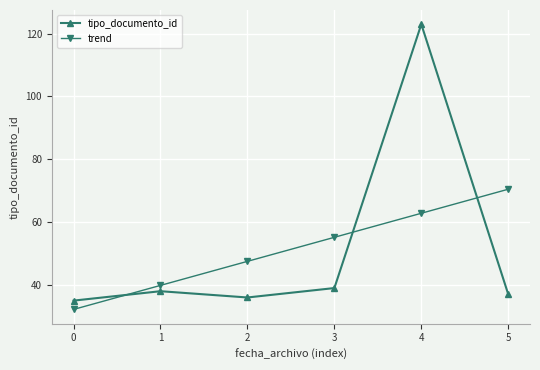

Reading left to right, extract all data points from this chart.

tipo_documento_id: 35.0	38.0	36.0	39.0	123.0	37.0
trend: 32.2	39.8	47.5	55.2	62.8	70.5